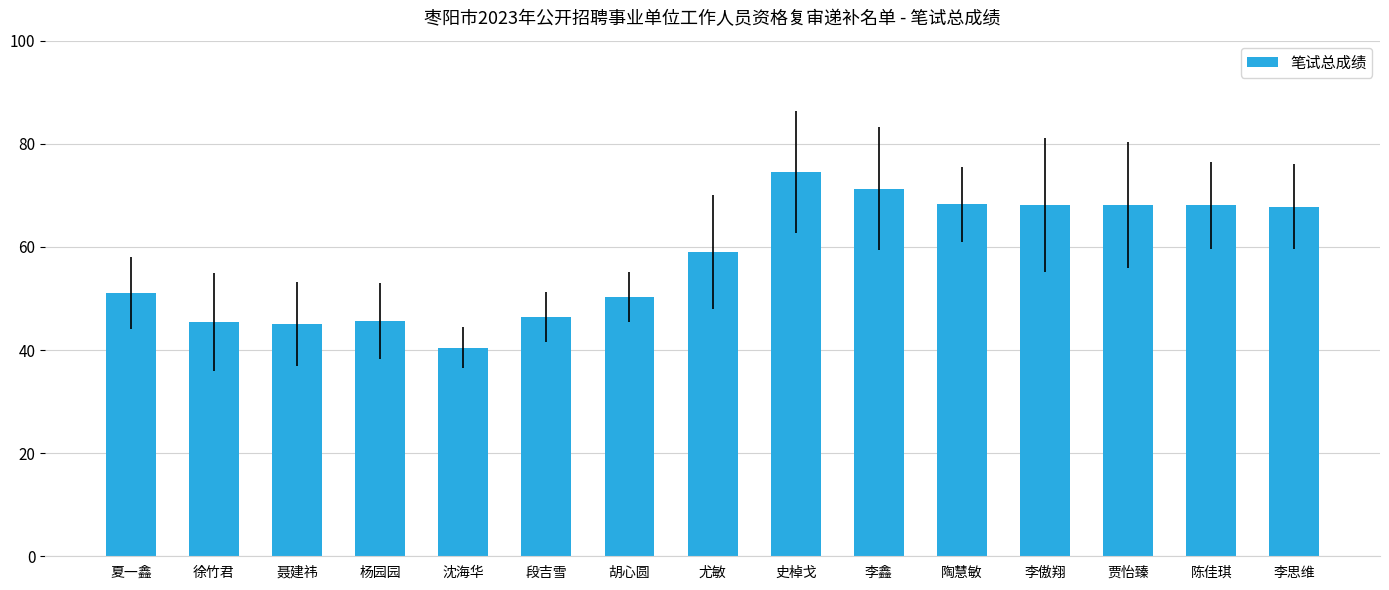

Count the number of categories in the chart.

15